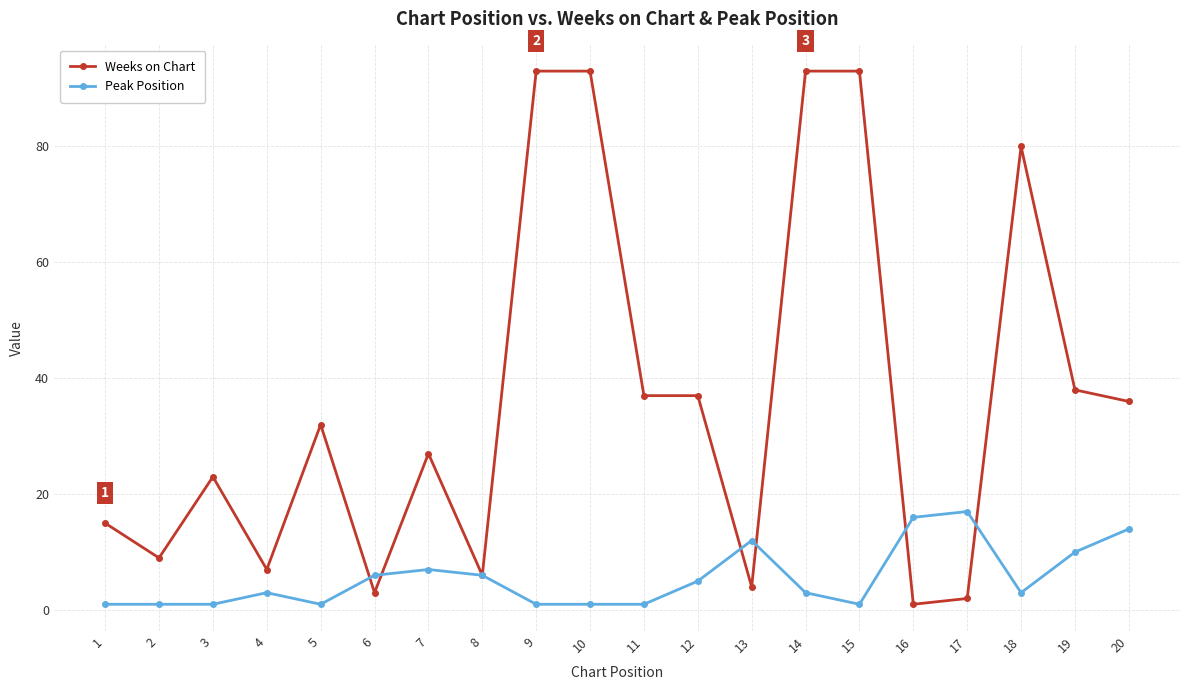

What is the sum of all Peak Position values?

110